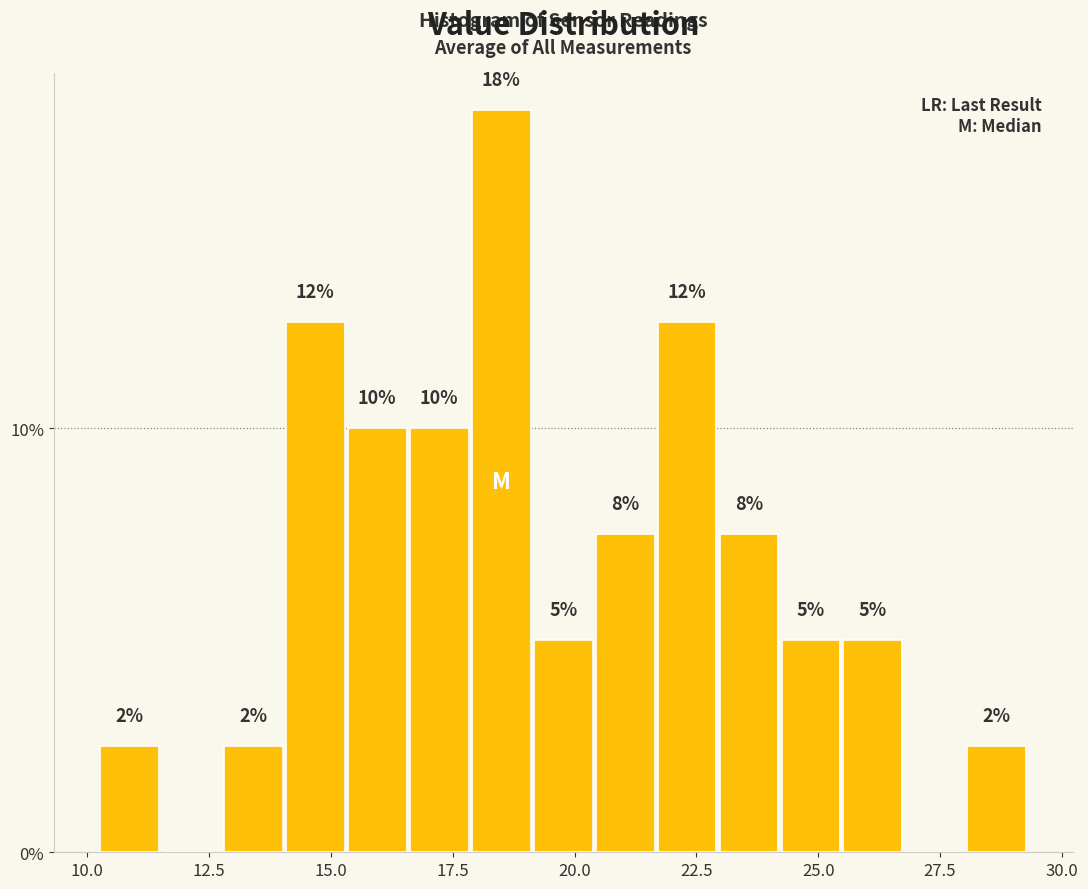

Around what value on the x-axis is the tallest bar? Give the approximate position of its centre, as read against the axis.

18.5